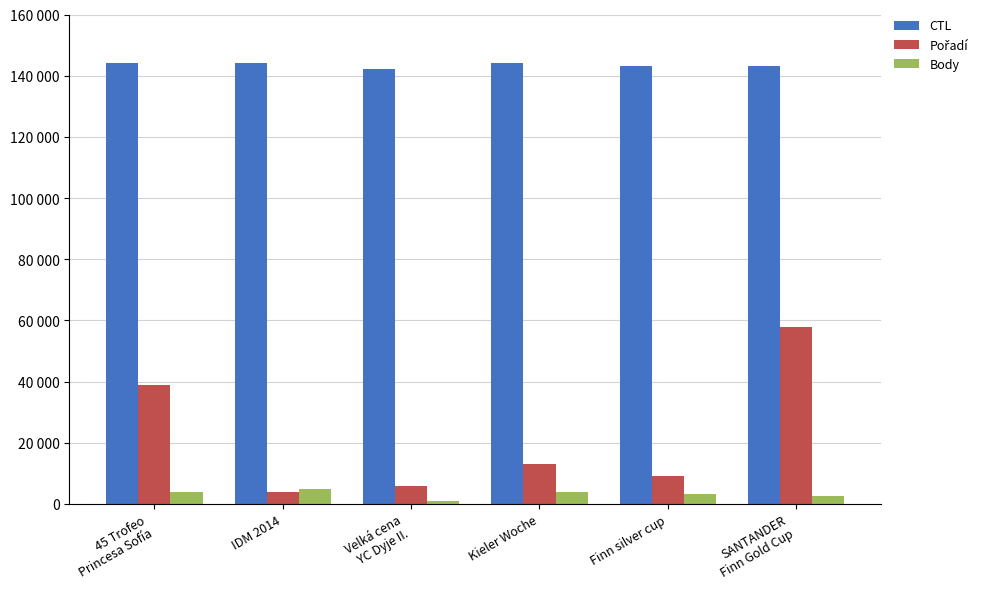

At which label does CTL first exceed 144228?

IDM 2014